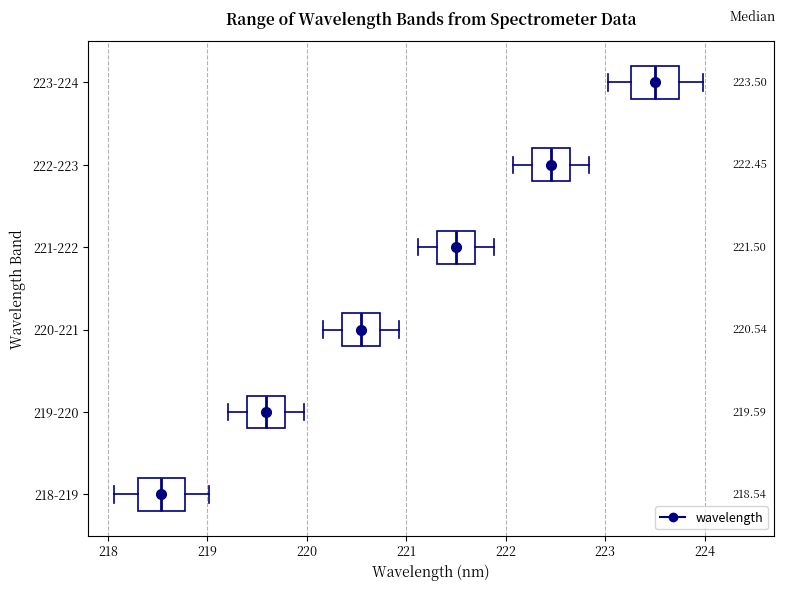

Which box has the furthest to the right median line?

223-224